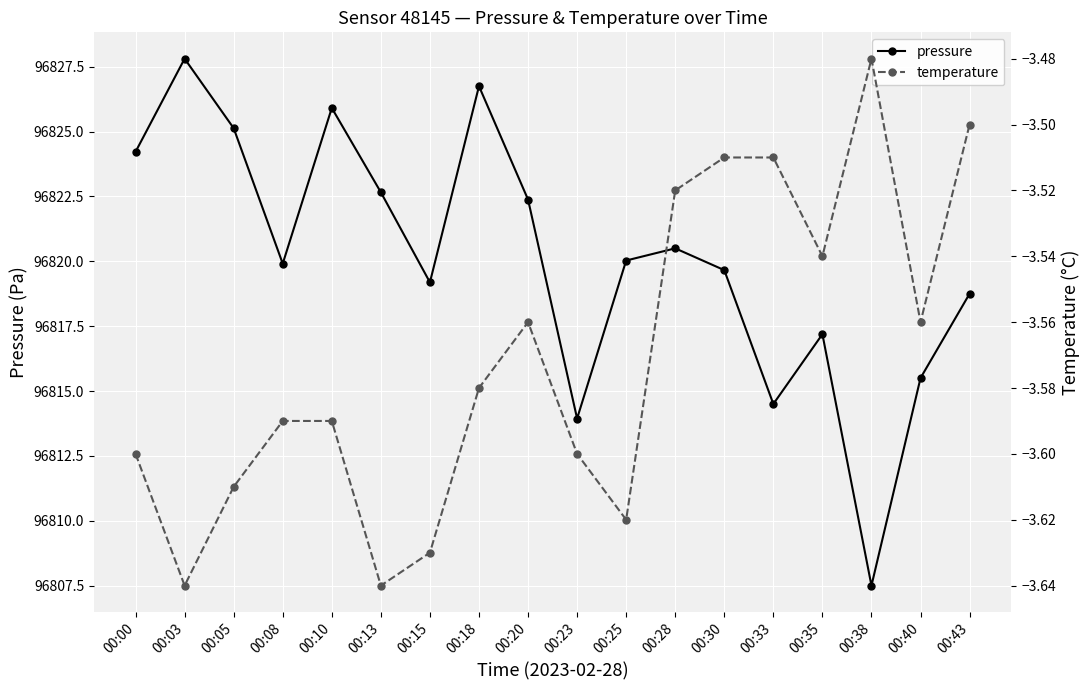

List the labels in order of pressure value, largest first.

00:03, 00:18, 00:10, 00:05, 00:00, 00:13, 00:20, 00:28, 00:25, 00:08, 00:30, 00:15, 00:43, 00:35, 00:40, 00:33, 00:23, 00:38